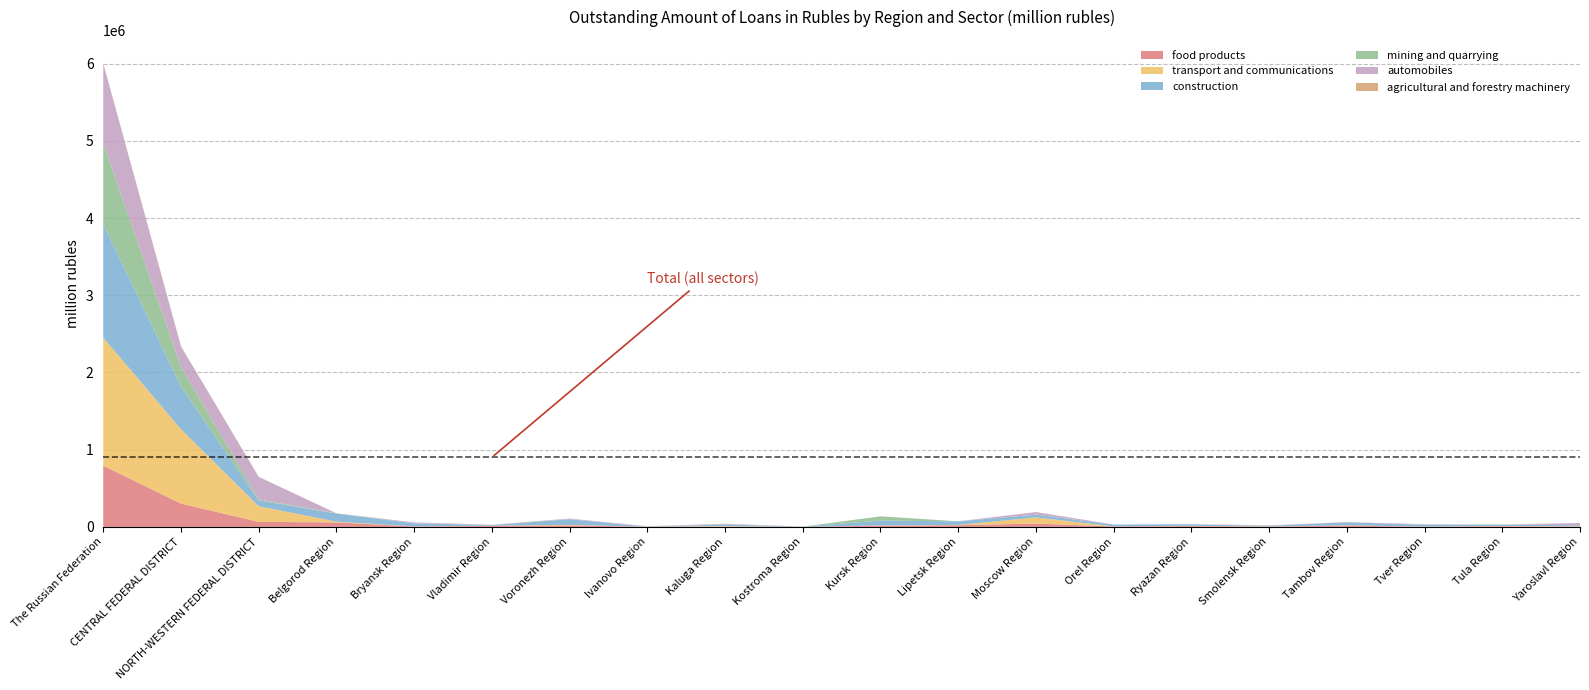

Reading right to left, list all the values displayed in this chart.

food products: 1633	9539	2285	18003	4134	10796	6669	42926	22500	16636	1047	1767	1239	21424	12467	5659	58749	65008	302771	792605
transport and communications: 5776	3795	2278	2497	2015	3262	895	79810	3549	2083	793	8246	1417	5739	3159	935	9850	202367	962605	1659038
construction: 14173	16500	23120	40261	6941	20300	23125	35819	46180	63266	2014	21059	1404	71842	9898	40376	104554	76598	555469	1472152
mining and quarrying: 2	1818	179	0	160	210	3	1394	26	54797	38	1726	14	1286	48	10	3503	12648	252513	1047654
automobiles: 29506	0	6543	223	7124	1079	174	32460	3	12	6	8759	3825	7800	1950	10030	0	291573	263404	1028649
agricultural and forestry machinery: 9	11	0	1243	46	0	0	6	65	14	0	0	0	627	5	1481	5	1186	5056	7630